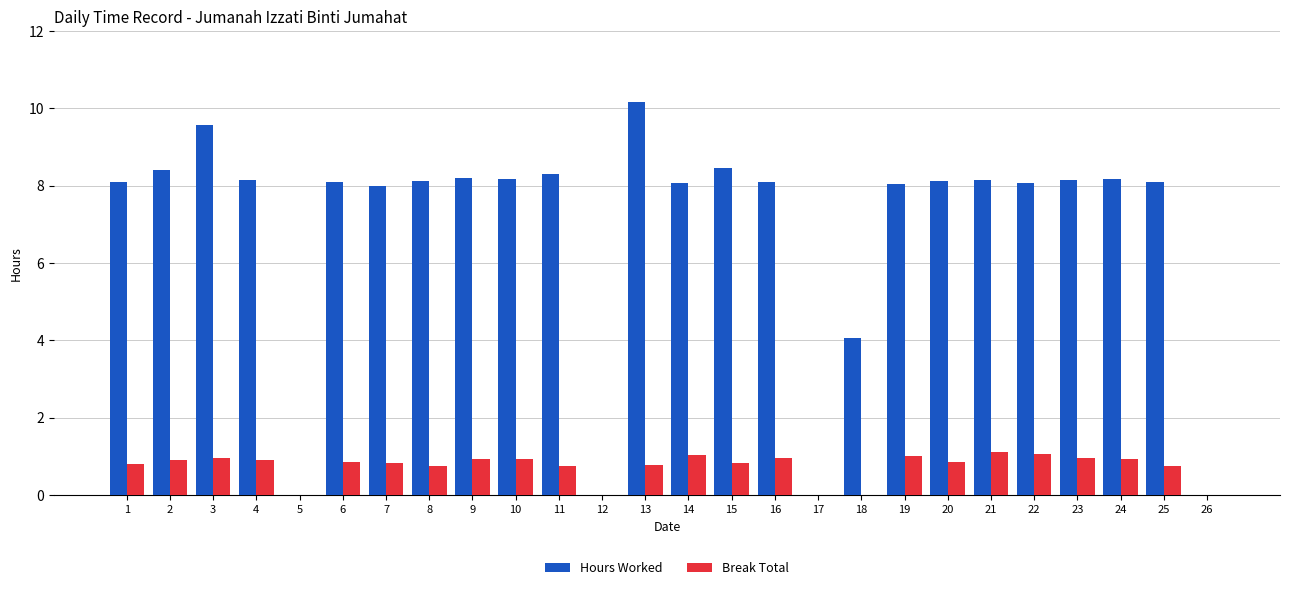

How many groups of bars are there?

26